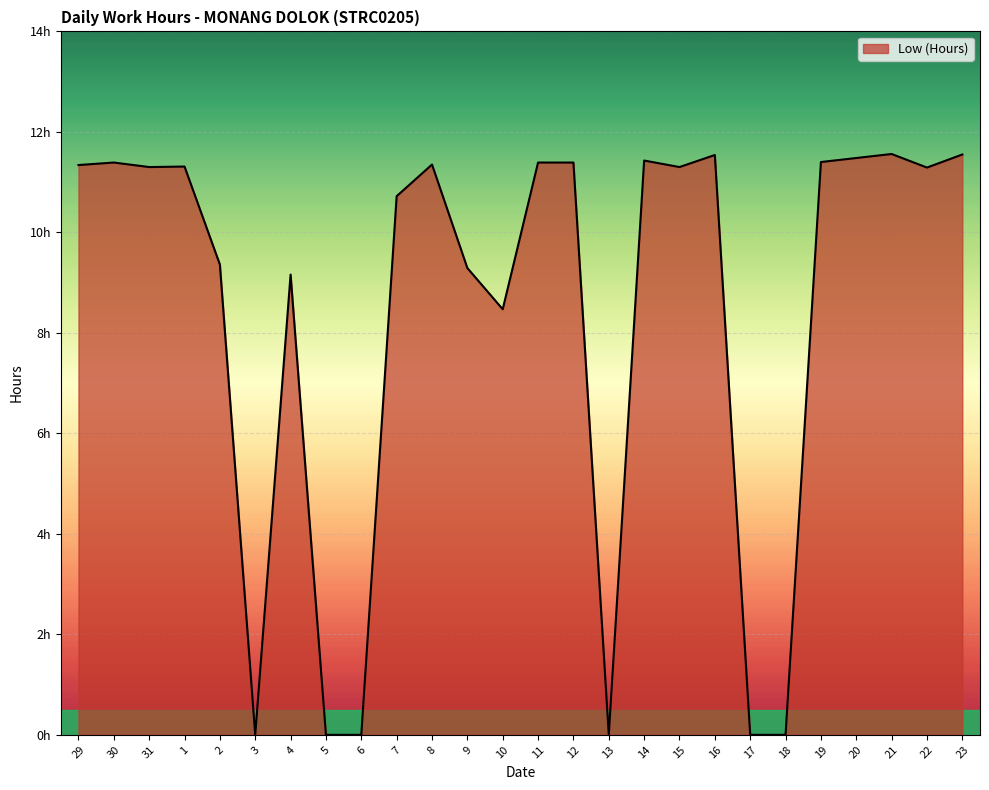

Does the chart display data point markers on the line(s)?

No